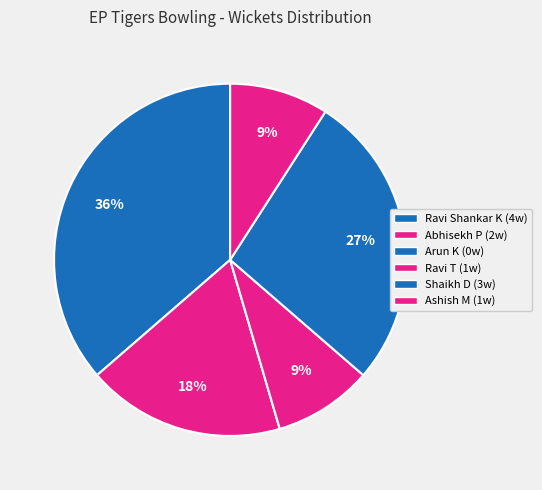

Which category has the biggest portion of the pie?

Ravi Shankar Kumar